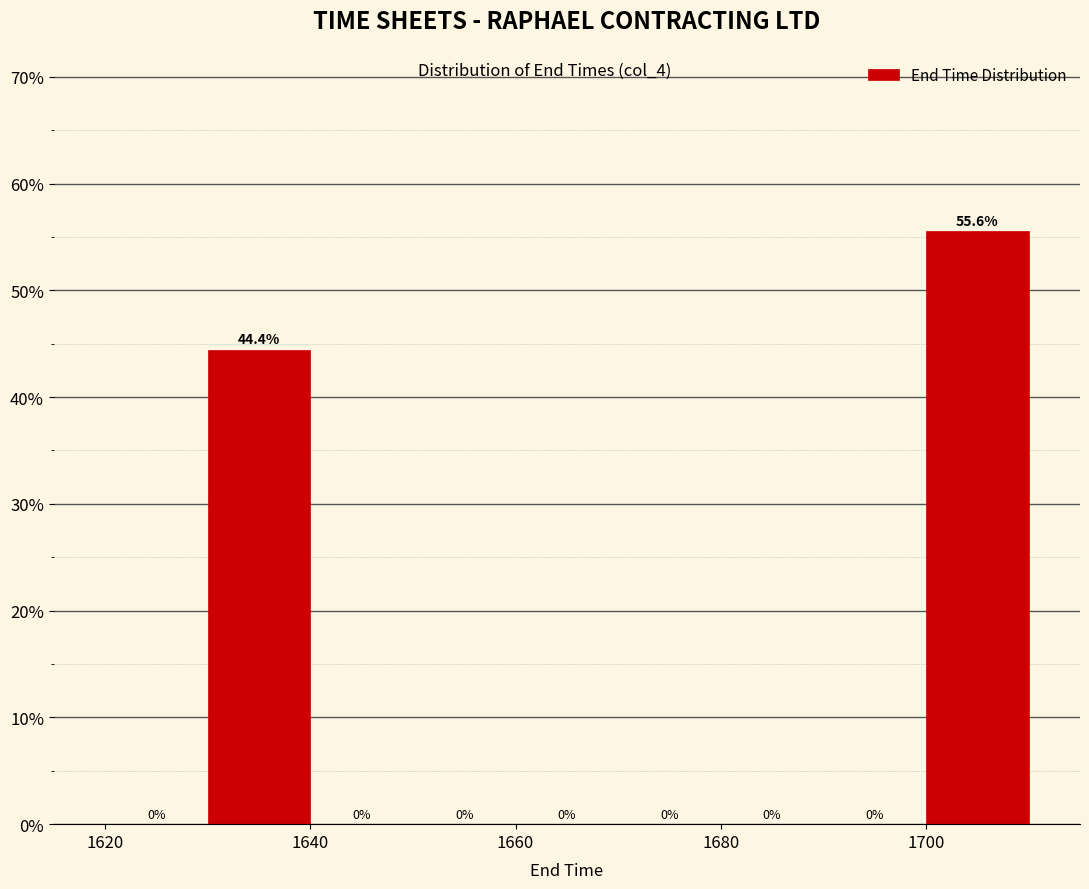

Reading left to right, transcribe this chart: for each bar, give the range it covers on the x-axis and its height.

1620 to 1630: 0.0
1630 to 1640: 44.4
1640 to 1650: 0.0
1650 to 1660: 0.0
1660 to 1670: 0.0
1670 to 1680: 0.0
1680 to 1690: 0.0
1690 to 1700: 0.0
1700 to 1710: 55.6